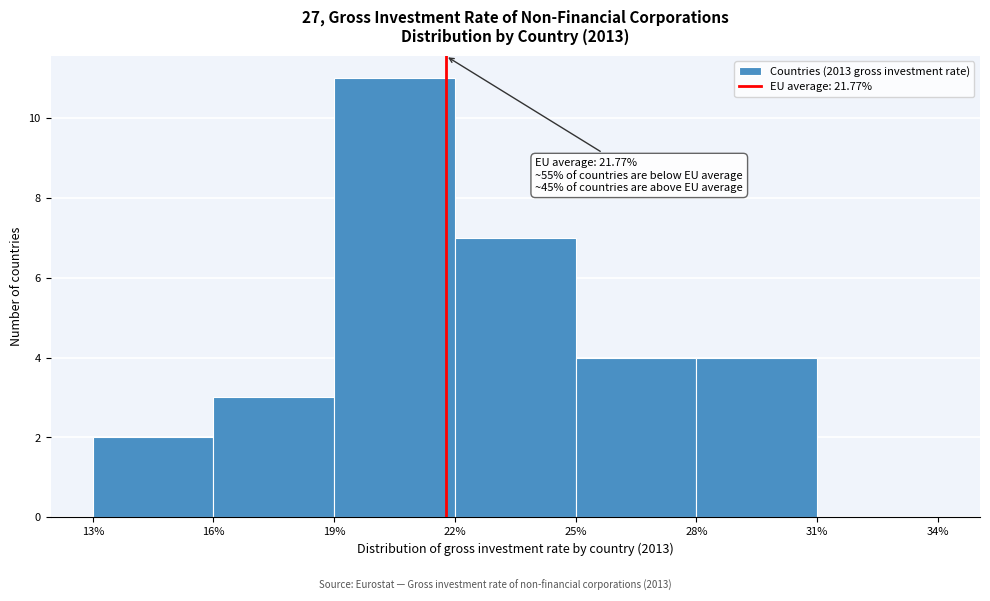

Which range on the x-axis has the tallest bar?

19% to 22%